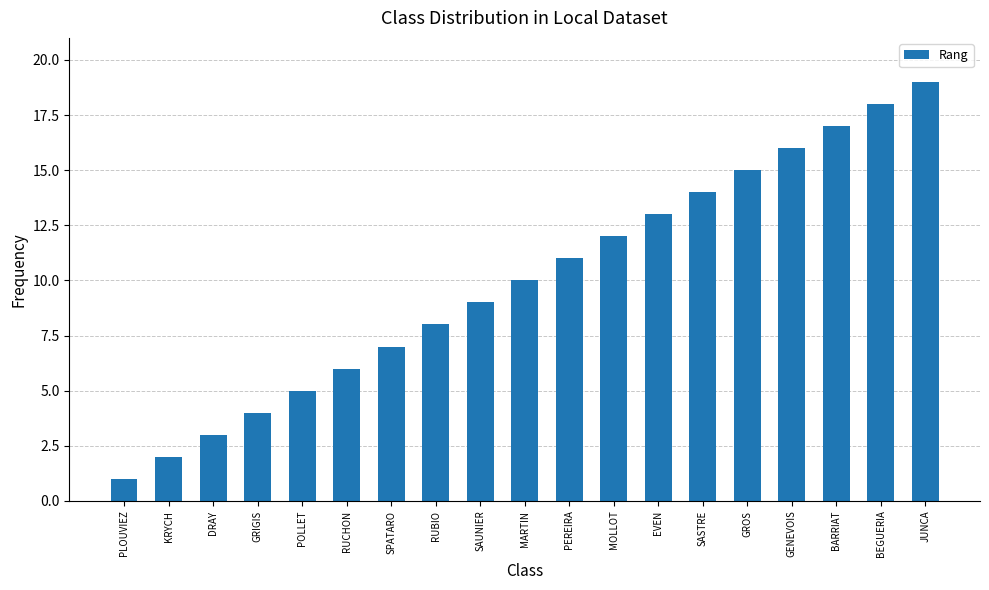

Reading left to right, extract all data points from this chart.

PLOUVIEZ=1	KRYCH=2	DRAY=3	GRIGIS=4	POLLET=5	RUCHON=6	SPATARO=7	RUBIO=8	SAUNIER=9	MARTIN=10	PEREIRA=11	MOLLOT=12	EVEN=13	SASTRE=14	GROS=15	GENEVOIS=16	BARRIAT=17	BEGUERIA=18	JUNCA=19